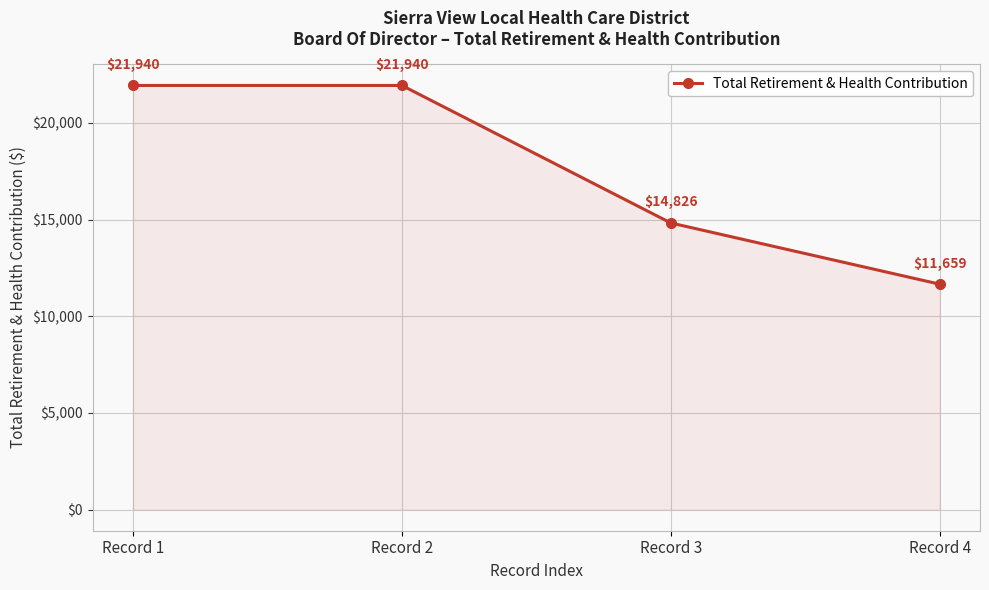

How many data points does each series have?

4